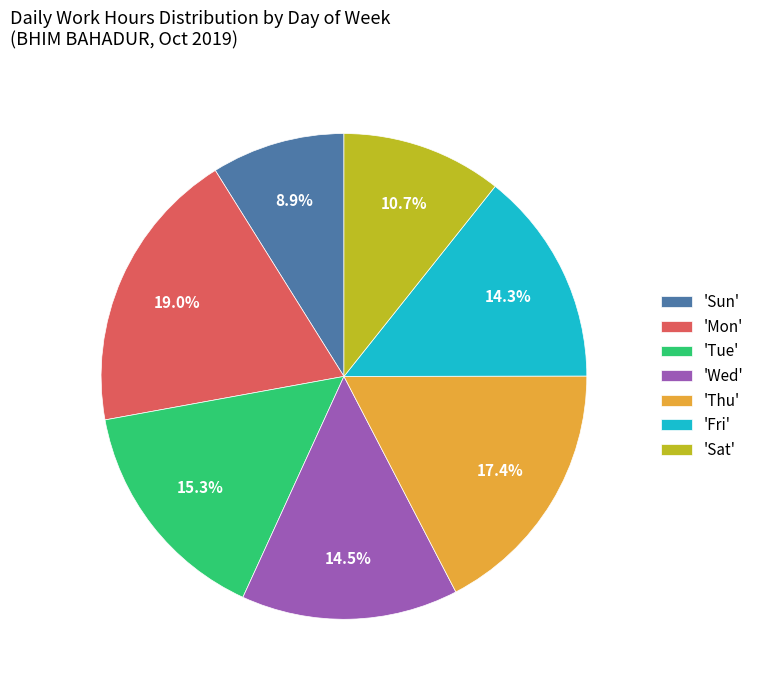

What percentage do 'Wed' and 'Tue' together represent?

29.8%